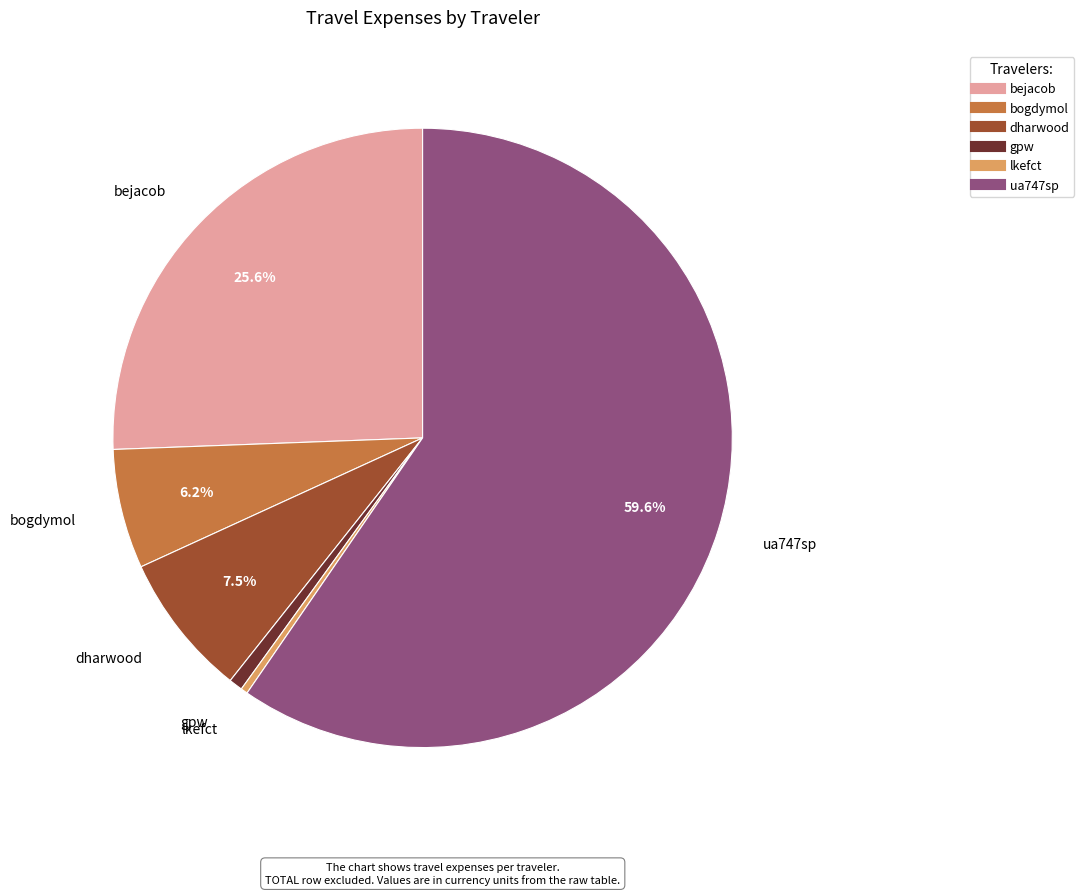

To the nearest percent, what is the difference between the bejacob and gpw slice percentages?

25%